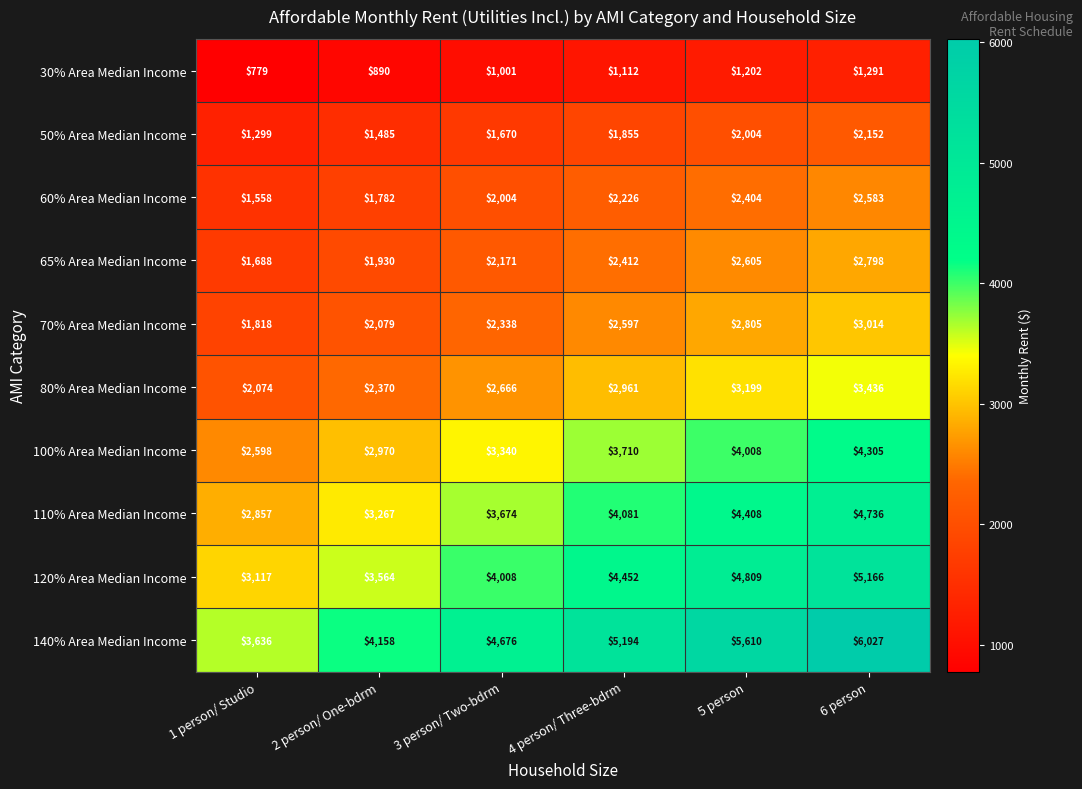

Is it true that 110% Area Median Income equals 3674 at 3 person/ Two-bdrm?

True